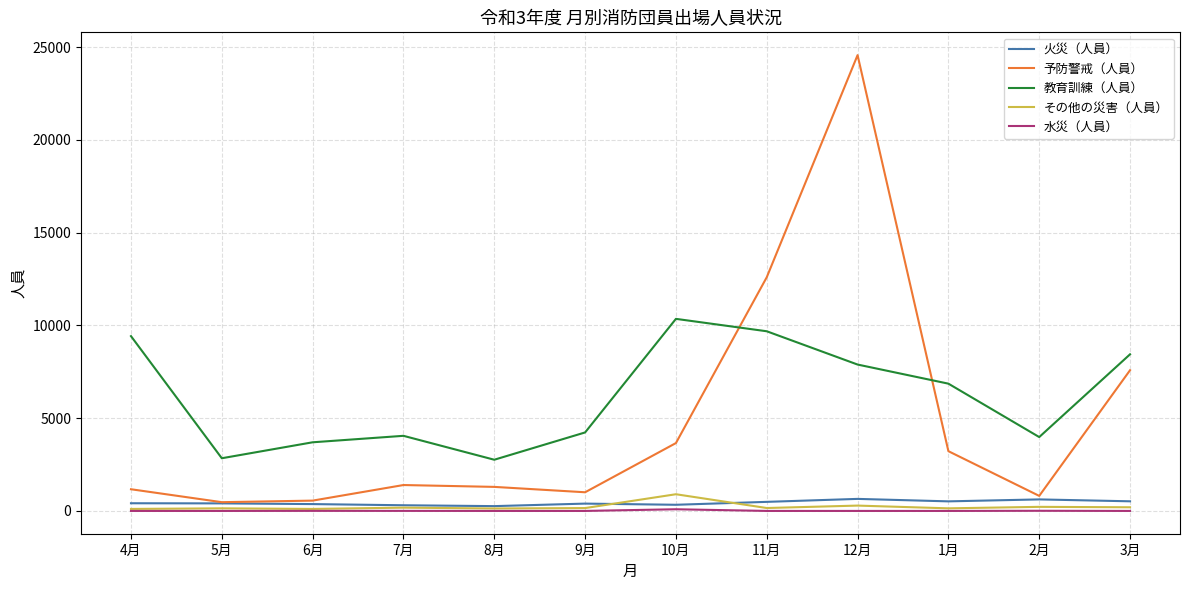

True or false: 教育訓練（人員） and 水災（人員） cross at least once.

False